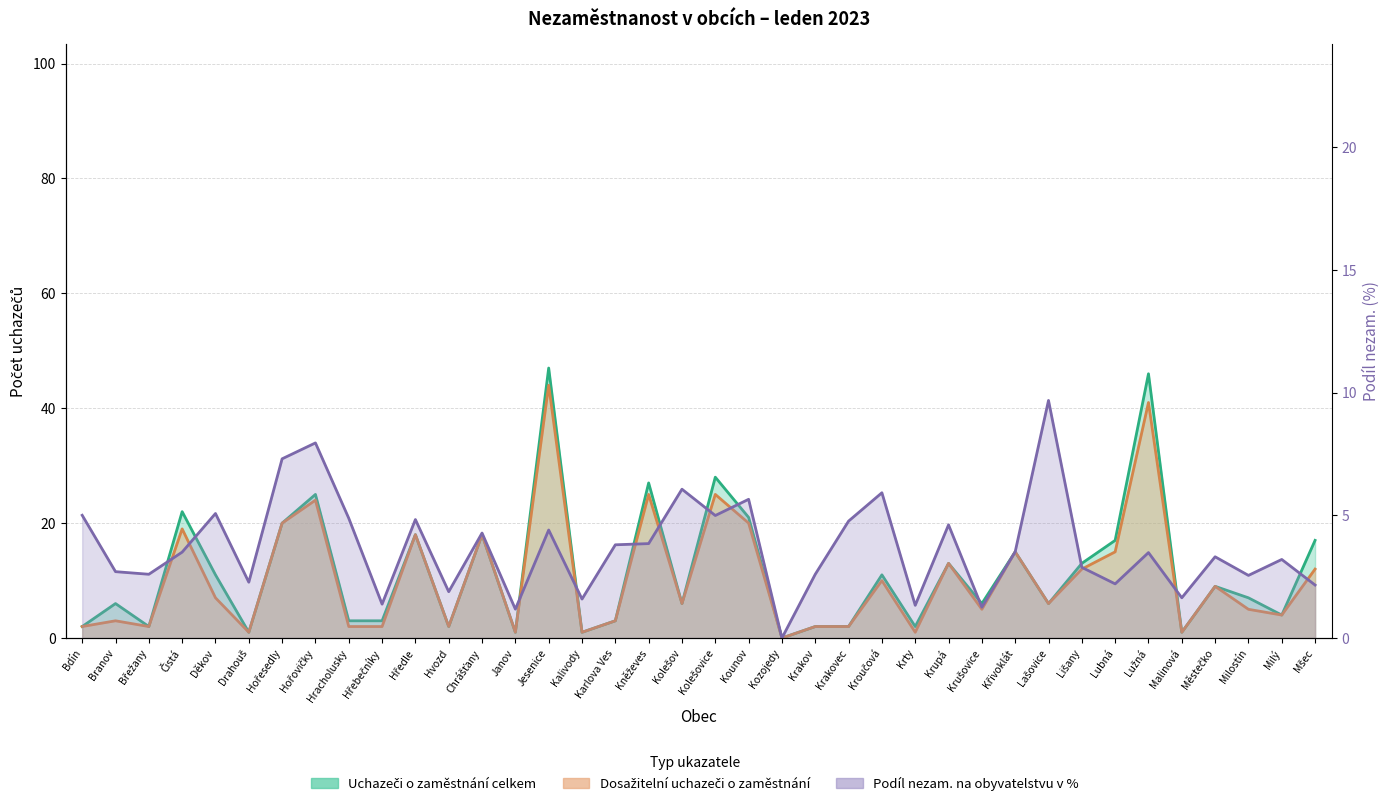

What is the difference between the maximum and minimum values in the Uchazeči o zaměstnání celkem series?

47.0